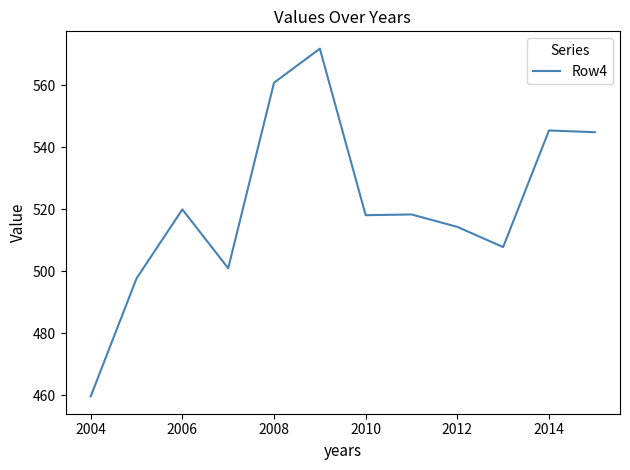

What is the maximum value shown in the chart?

571.8